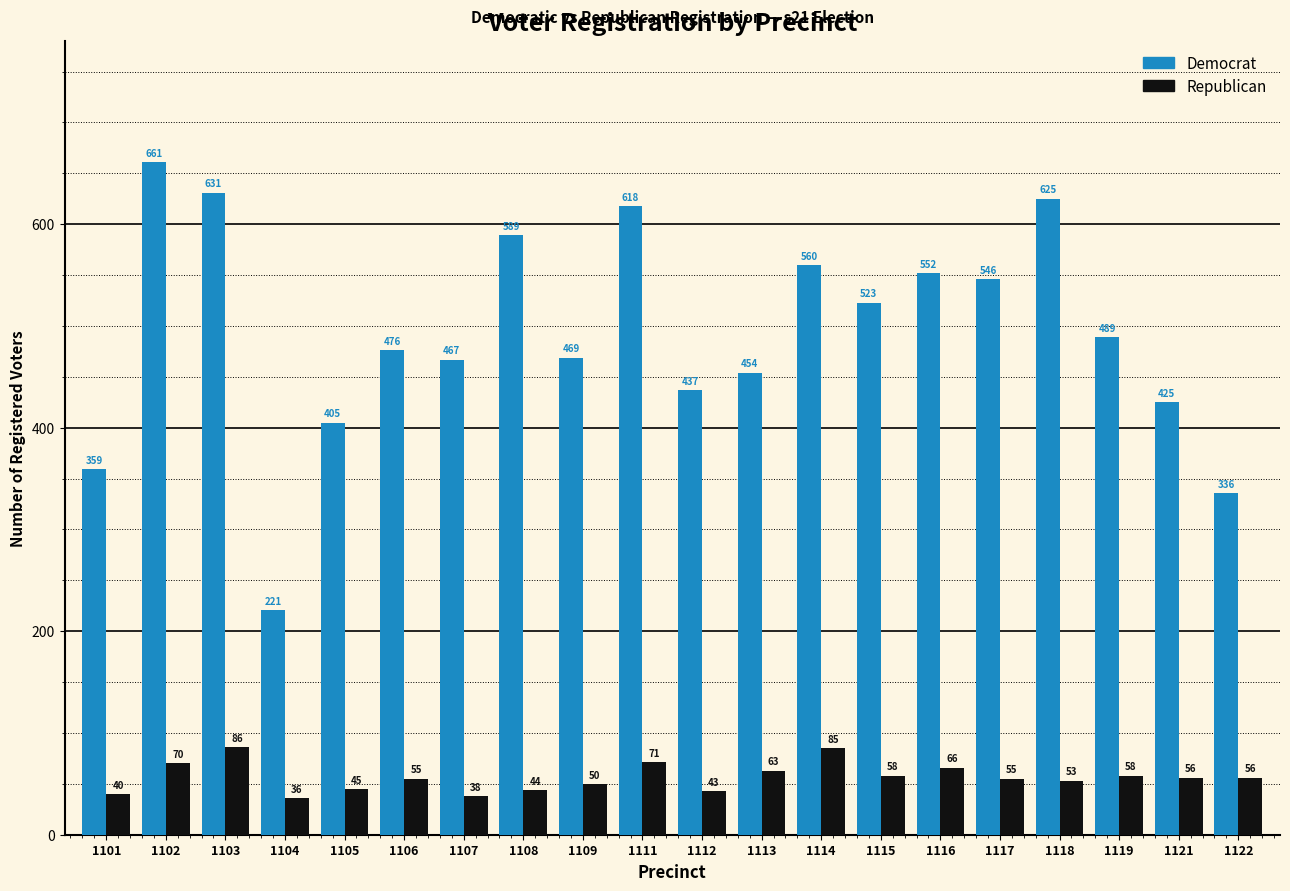

What is the difference between the highest and lowest values at 1121?

369